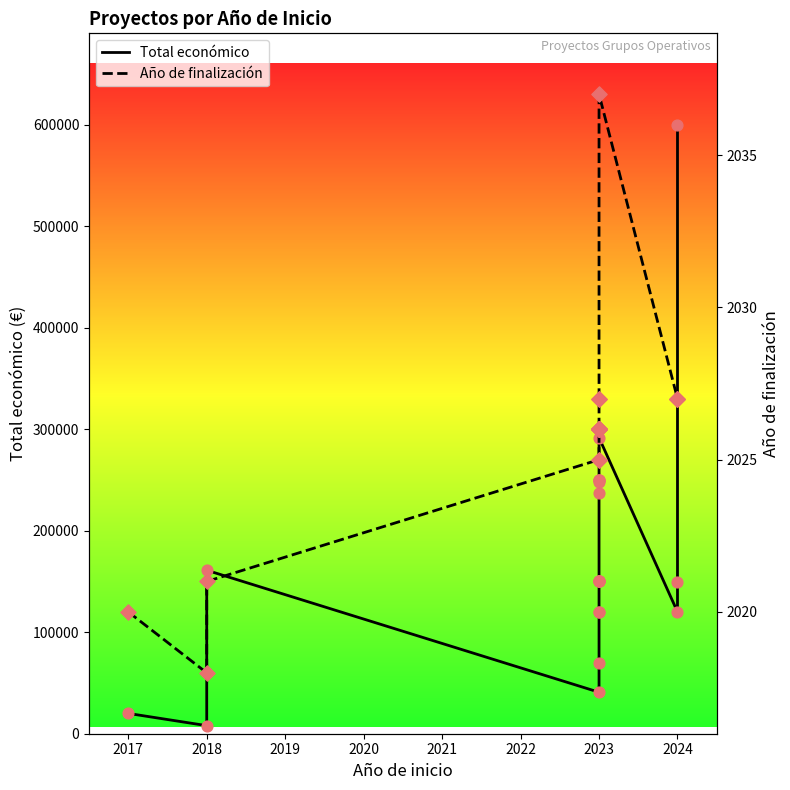

Which series has the widest spread of Y values?

Total económico